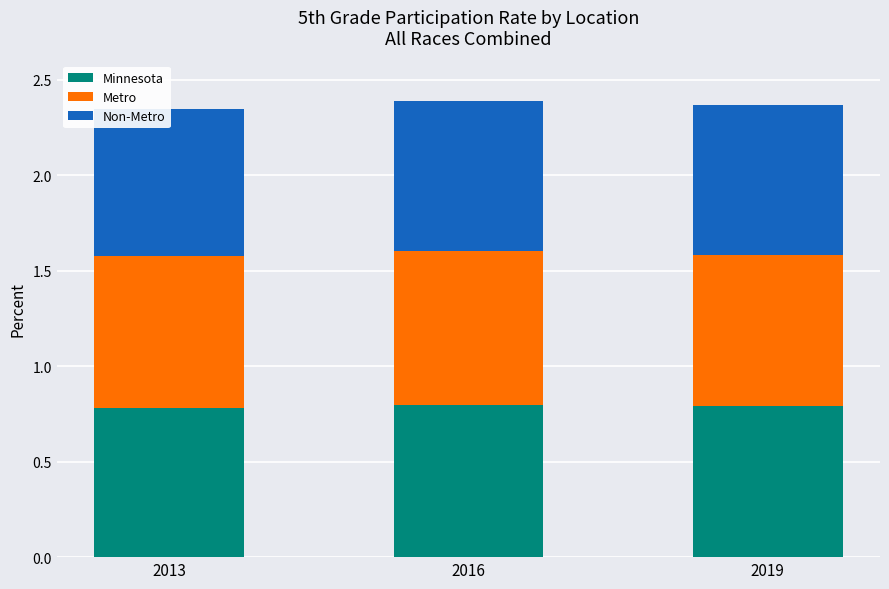

How many bars are there in each group?

3